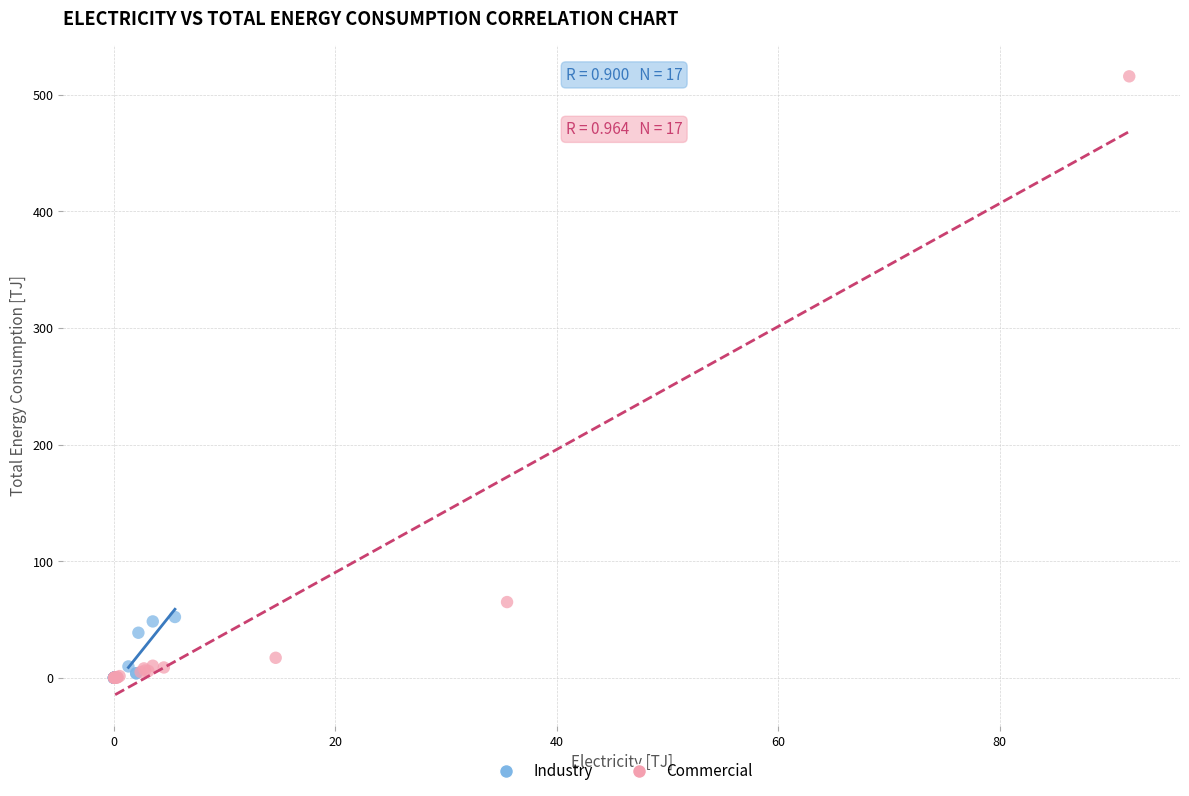

Which series reaches the maximum Y coordinate?

Commercial